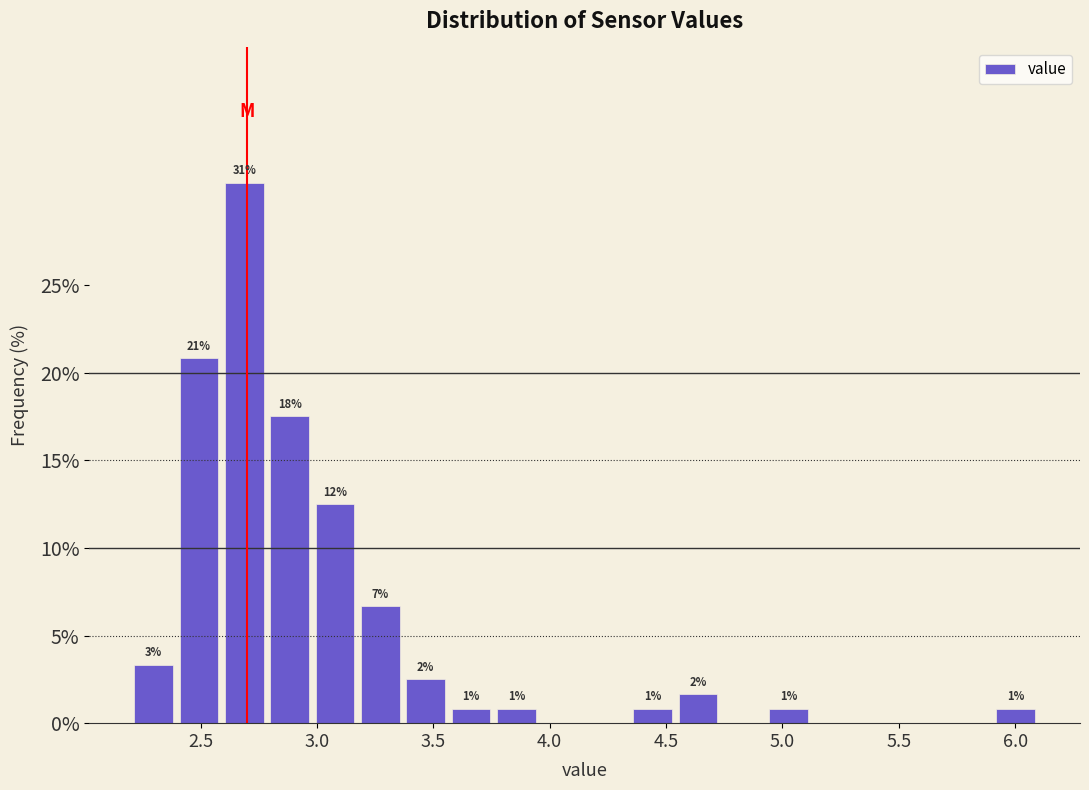

Around what value on the x-axis is the tallest bar? Give the approximate position of its centre, as read against the axis.

2.70